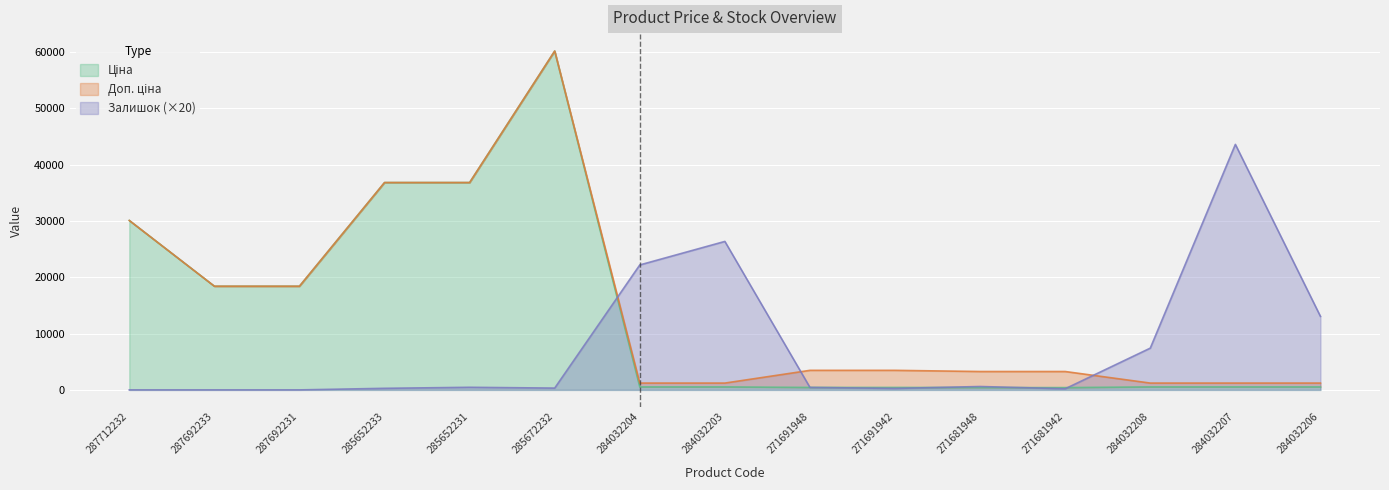

What is the label of the 15th point from the left?

284032206